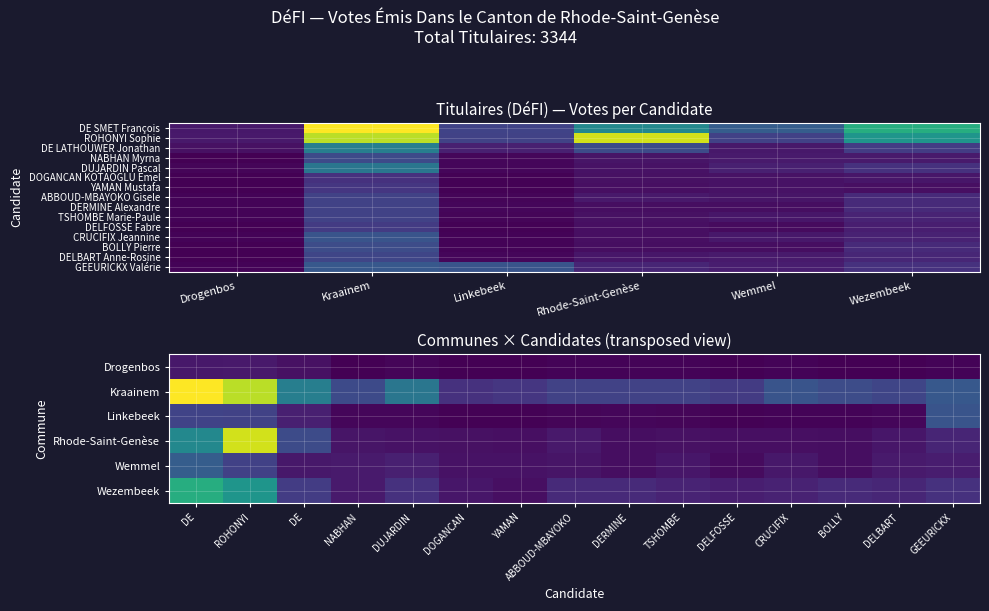

At which label is BOLLY Pierre closest to 32?

Wezembeek